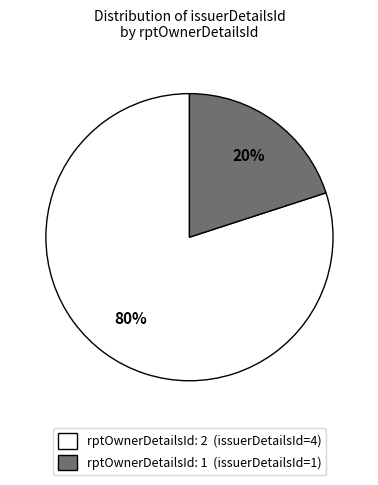

How many slices are in this pie chart?

2